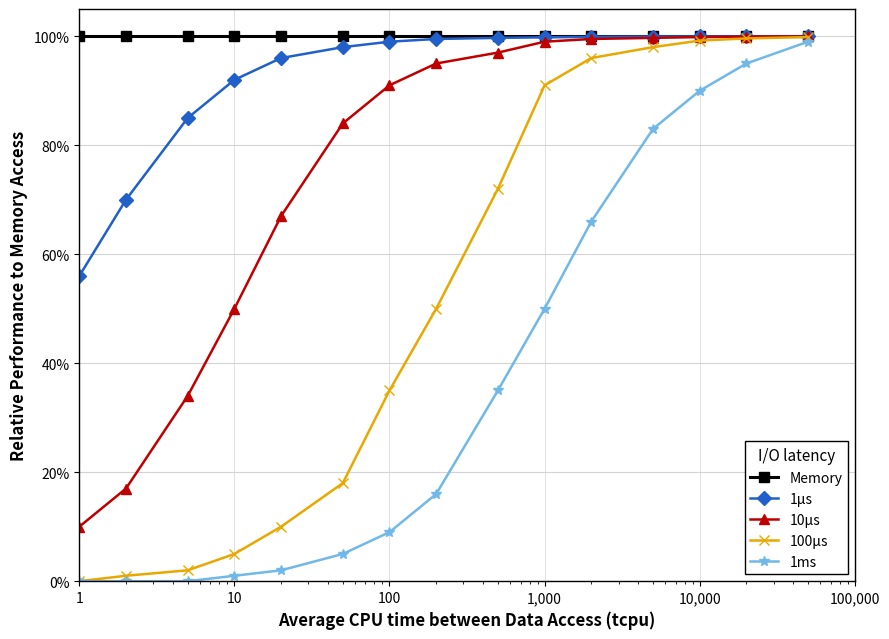

Which series has the largest total across all categories?

Memory